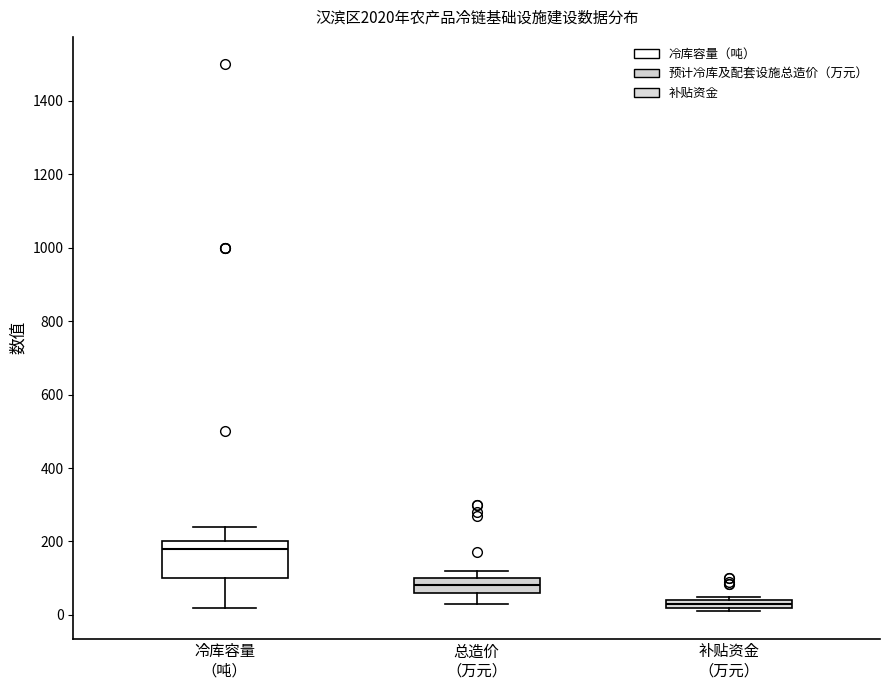

Which box is the tallest, from its lower edge to its upper edge?

冷库容量 （吨）